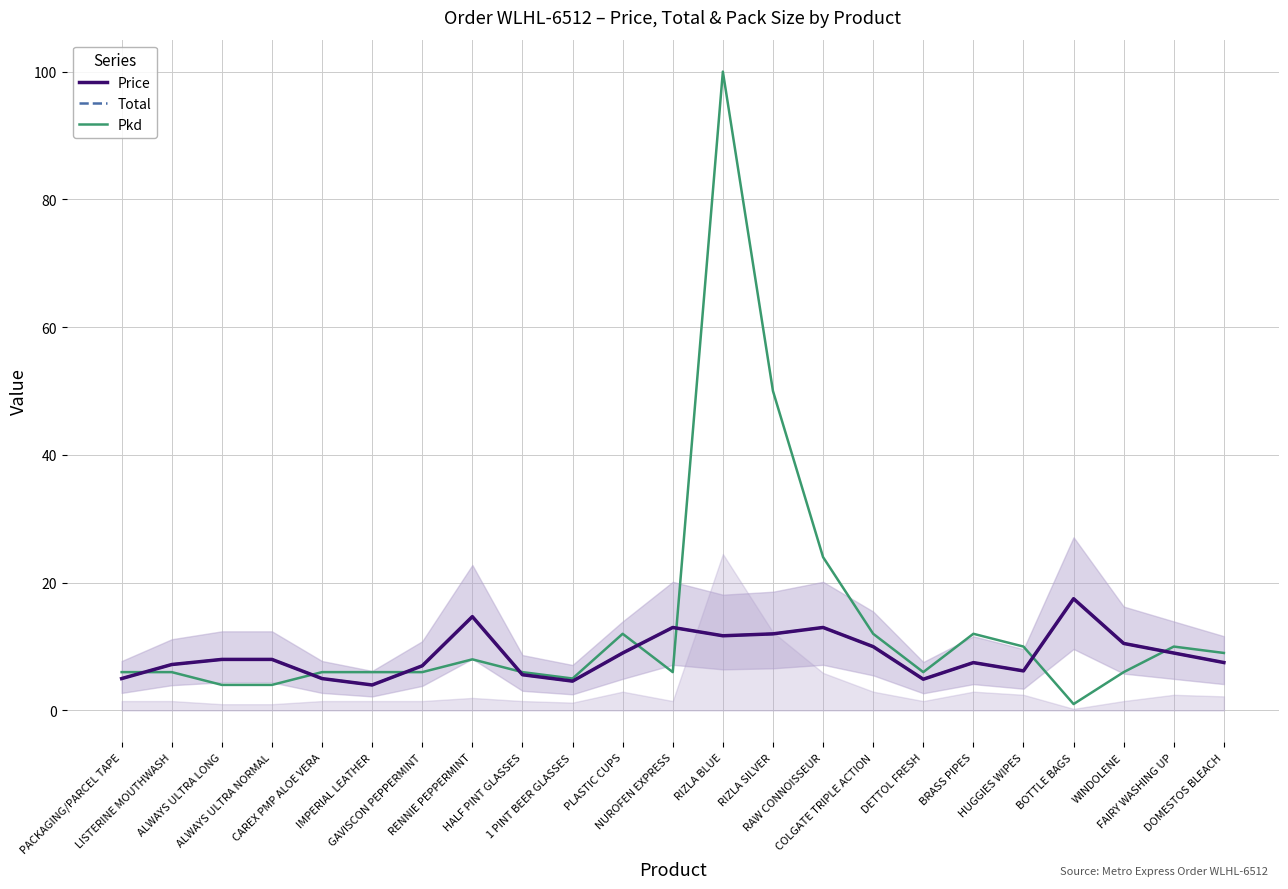

Which series changed the most between ALWAYS ULTRA NORMAL and FAIRY WASHING UP?

Pkd